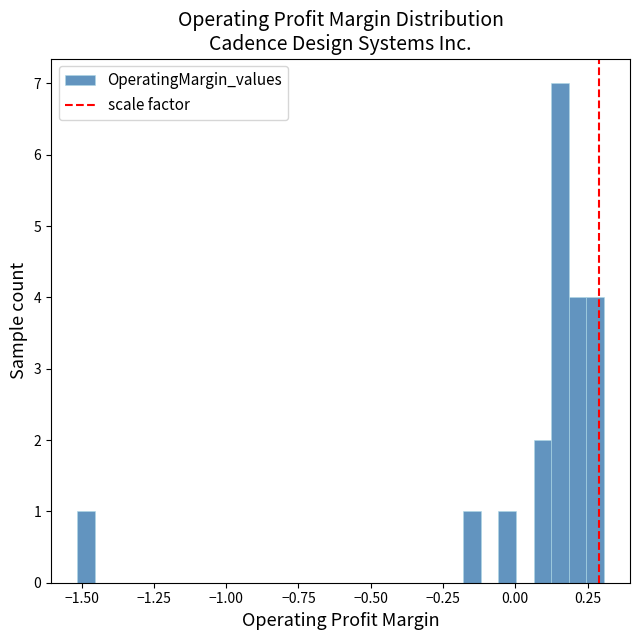

Around what value on the x-axis is the tallest bar? Give the approximate position of its centre, as read against the axis.

0.15